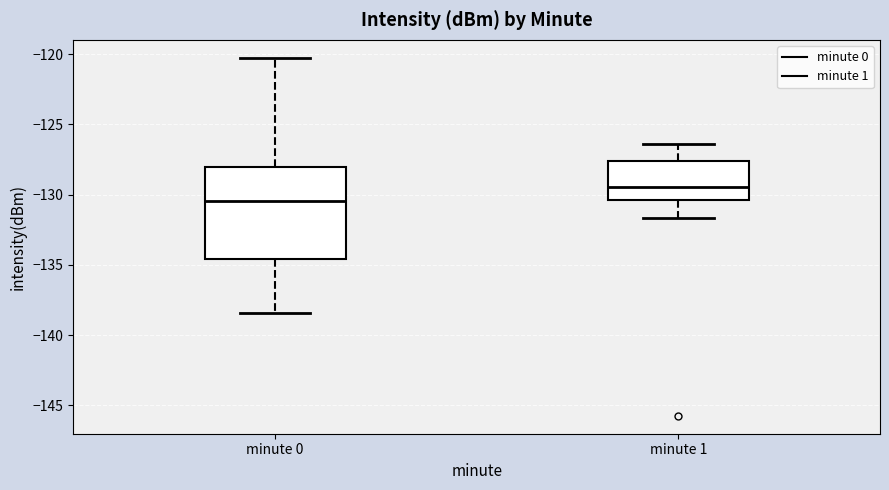

Where does the upper whisker of the box for minute 1 end on the y-axis? The values are not printed on the chart, so give them approximately, as read against the axis.

-126.5